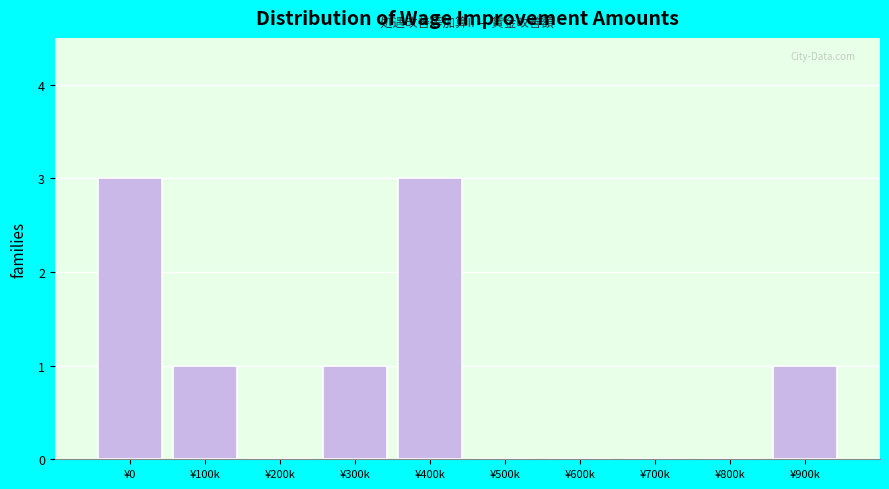

Reading left to right, extract all data points from this chart.

¥0=3	¥100k=1	¥200k=0	¥300k=1	¥400k=3	¥500k=0	¥600k=0	¥700k=0	¥800k=0	¥900k=1